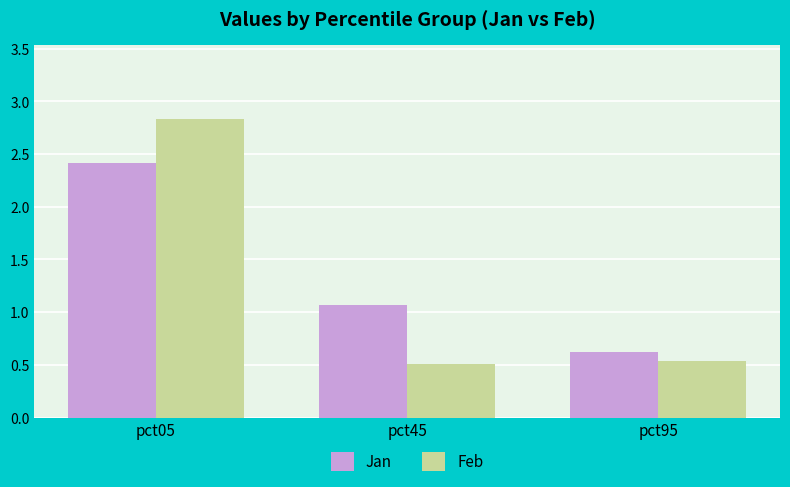

Which series has the largest range (max minus min)?

Feb